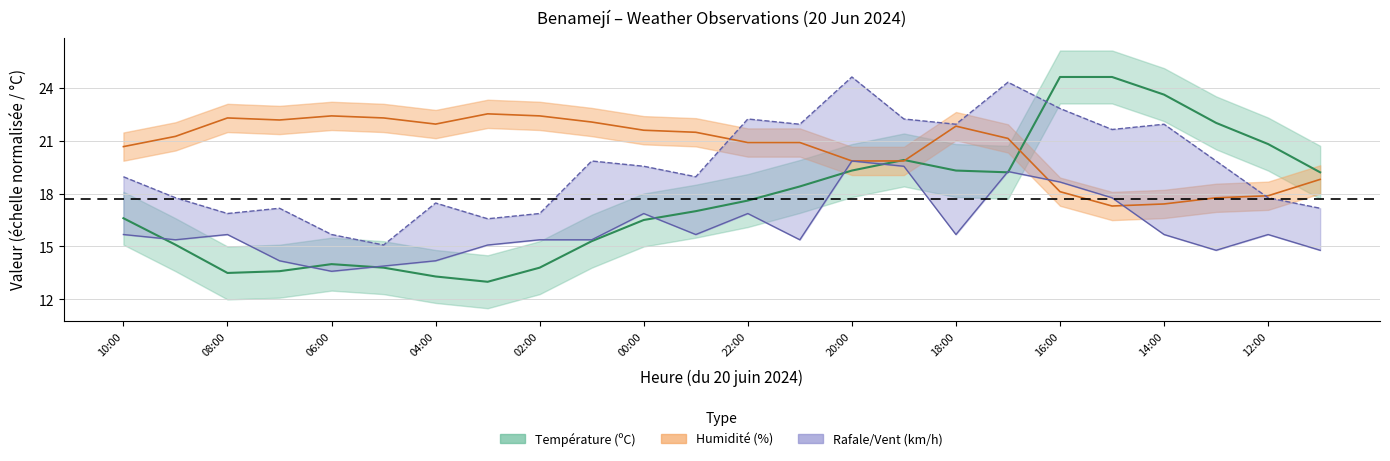

What is the smallest value displayed?

13.0